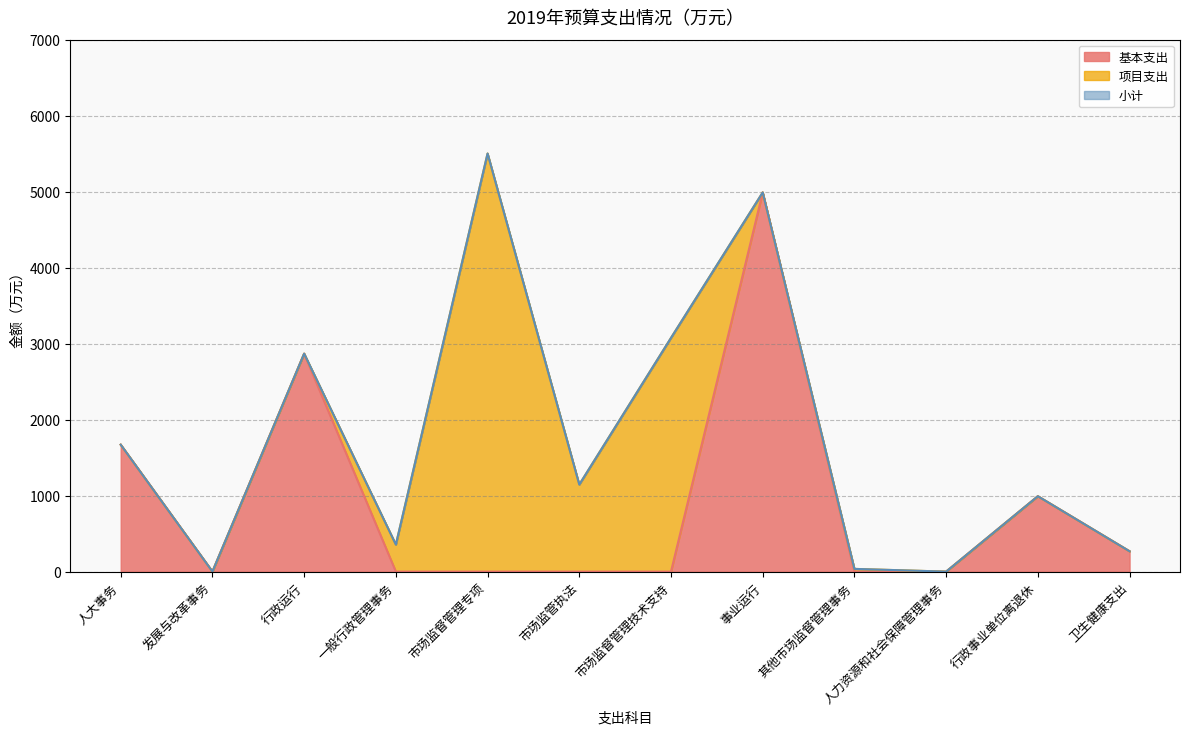

What is the maximum value shown in the chart?

5502.4